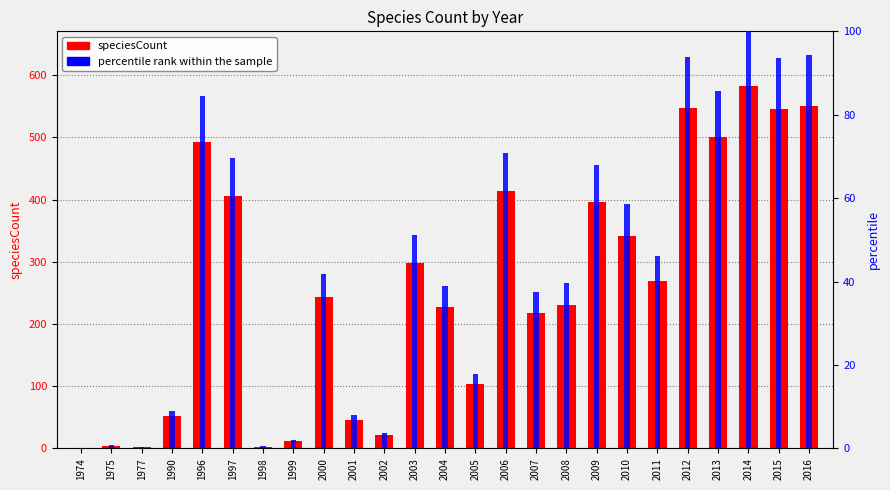

The speciesCount series shows 218.0 at 2007. True or false?

True